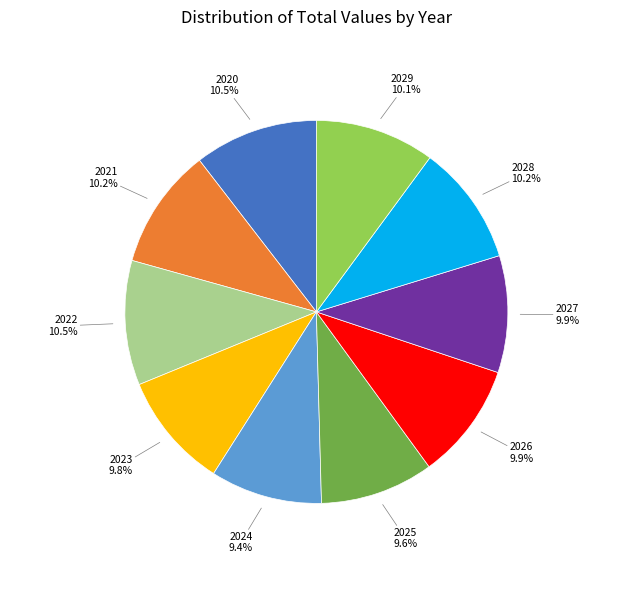

Is there a majority slice in this chart?

No